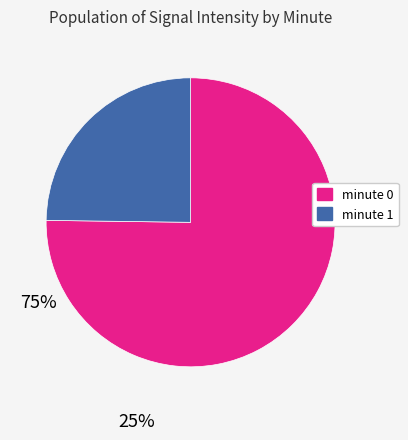

How many segments does this pie chart have?

2